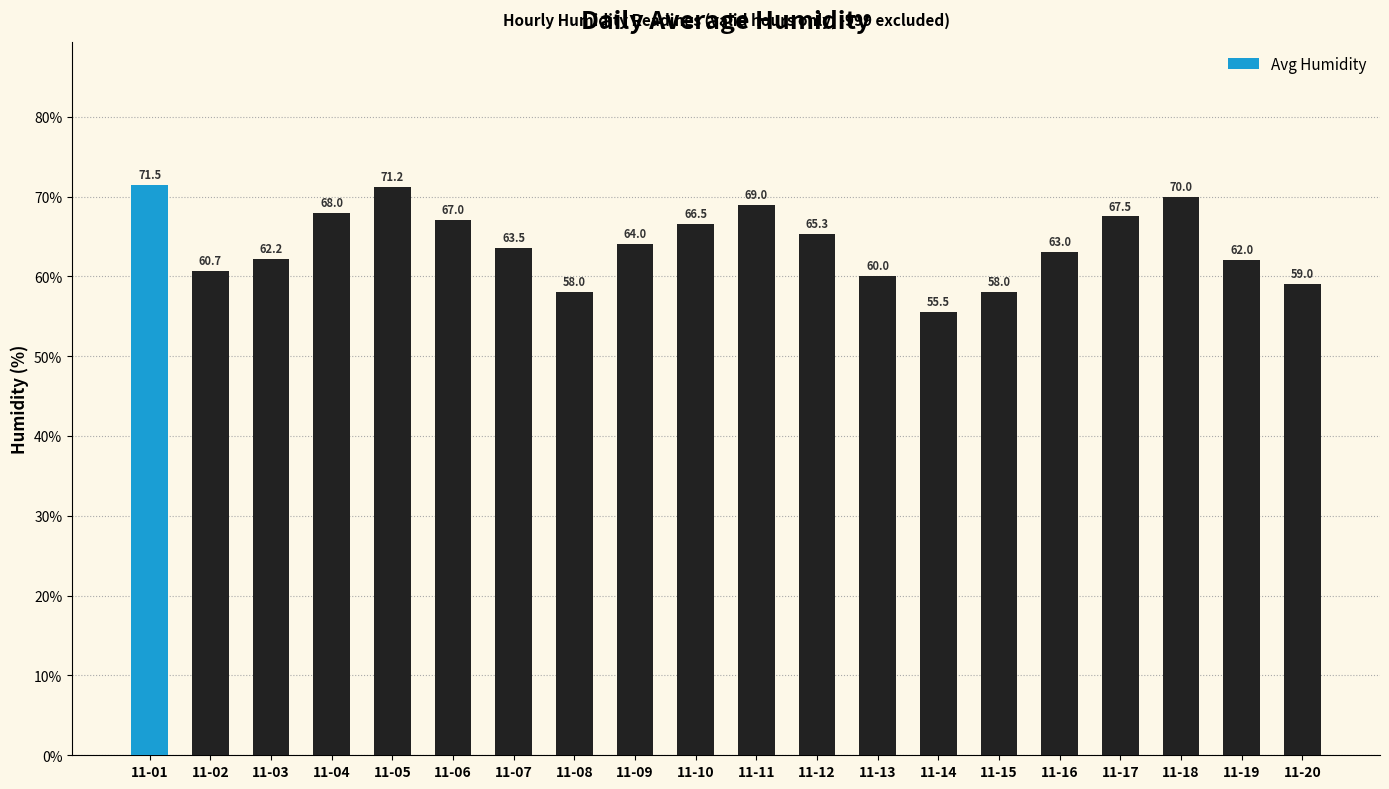

What is the smallest value displayed?

55.5